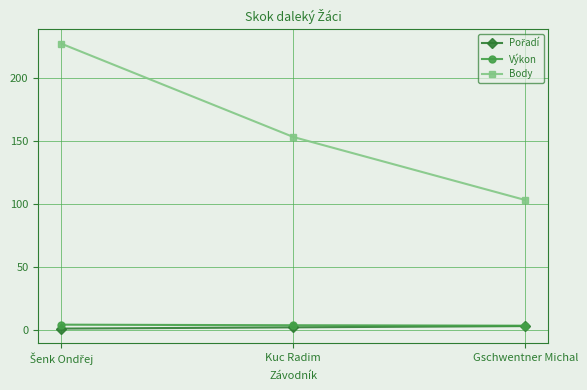

Which series has the largest total across all categories?

Body